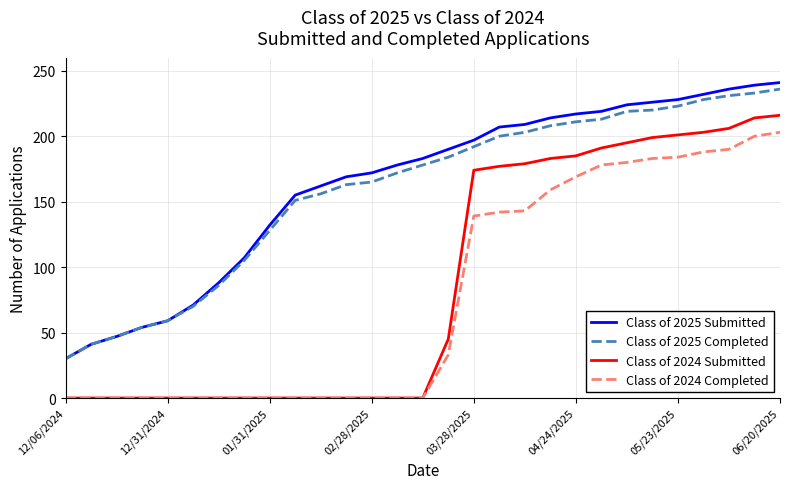

Which series has the largest range (max minus min)?

Class of 2024 Submitted